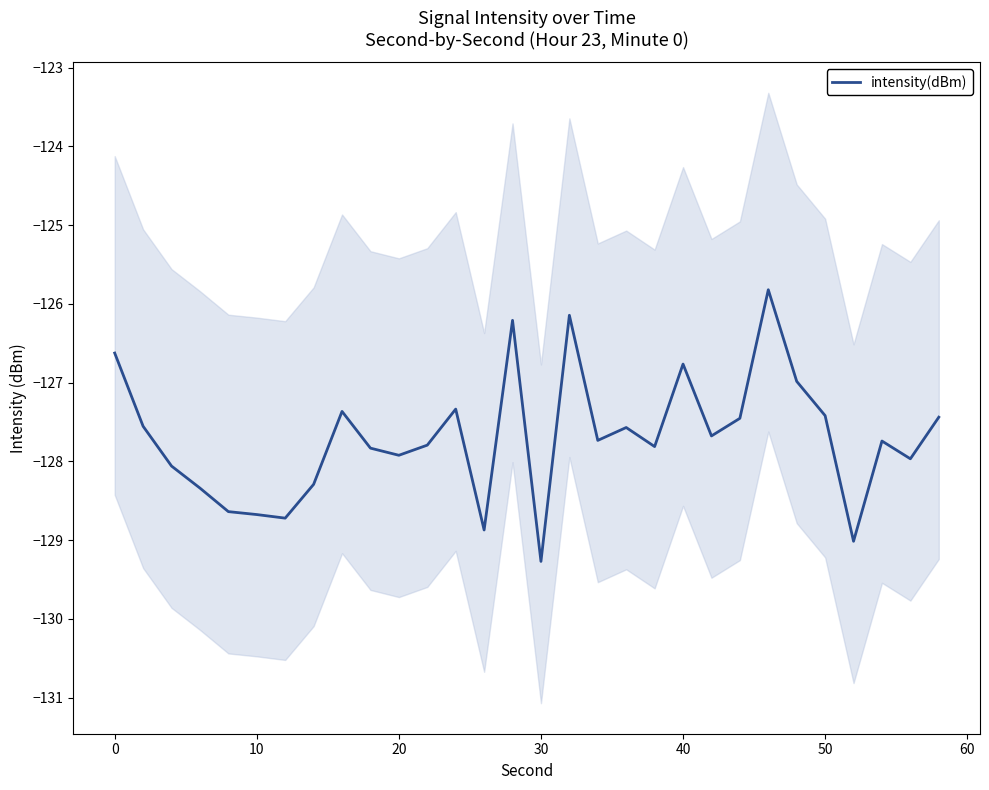

The intensity(dBm) series shows -127.9 at 20. True or false?

True